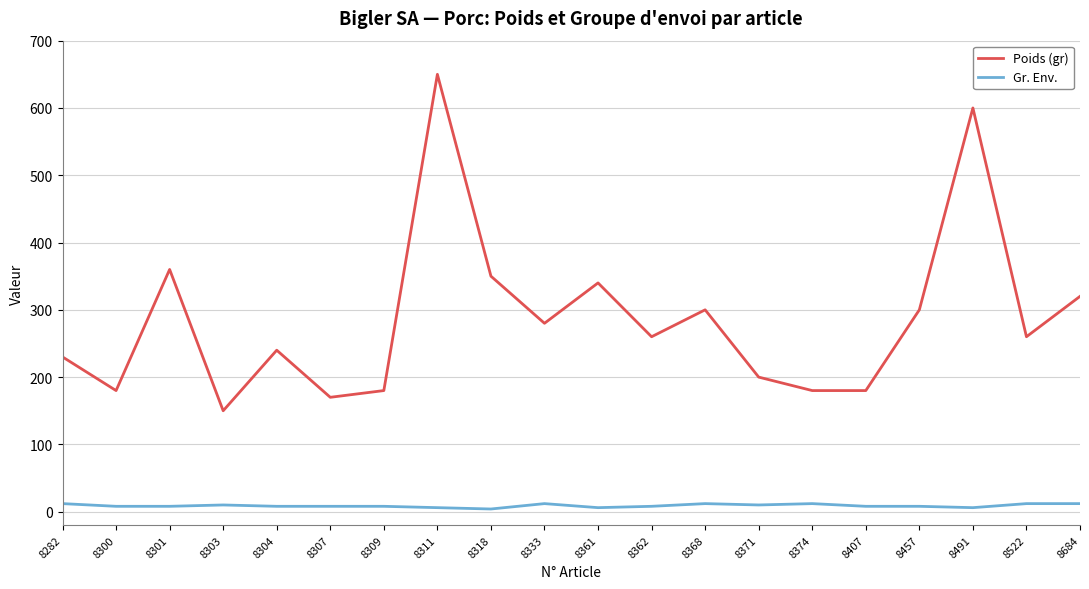

How many lines are shown in the chart?

2